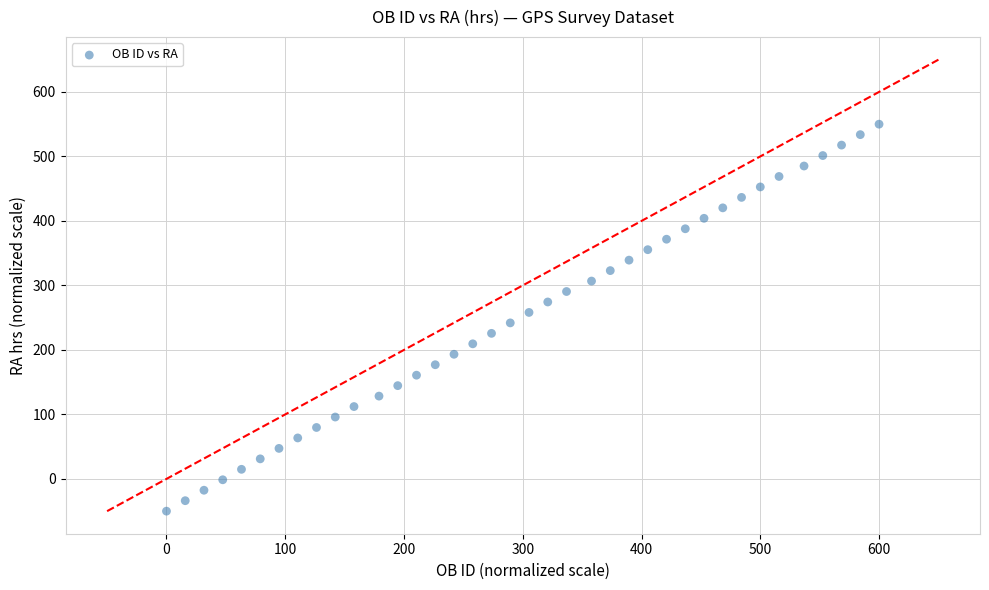

What is the range of X values (max minus min)?

600.0